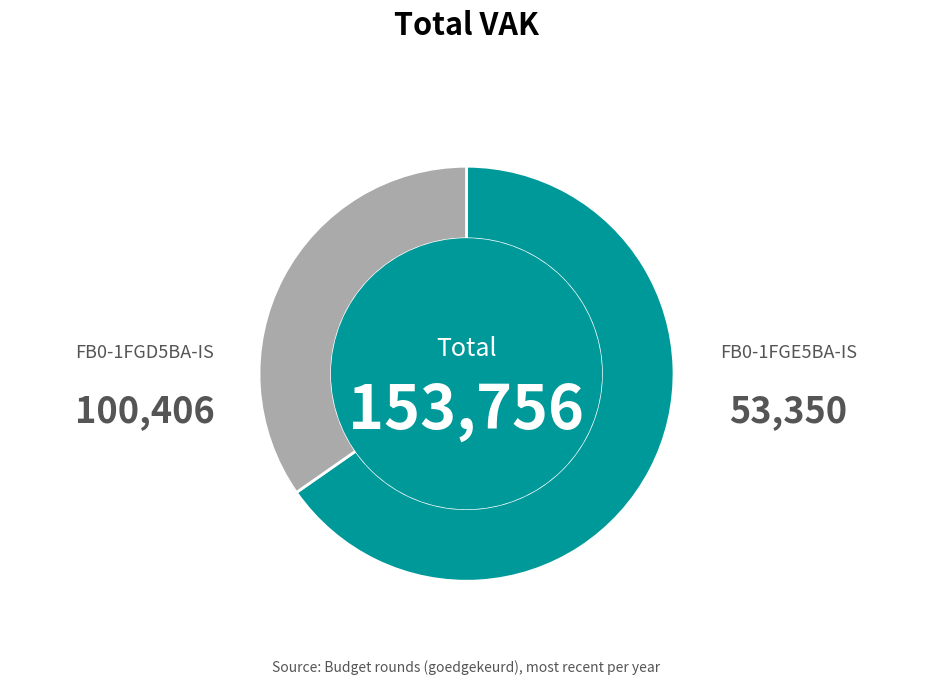

What percentage do FB0-1FGD5BA-IS and FB0-1FGE5BA-IS together represent?

100.0%